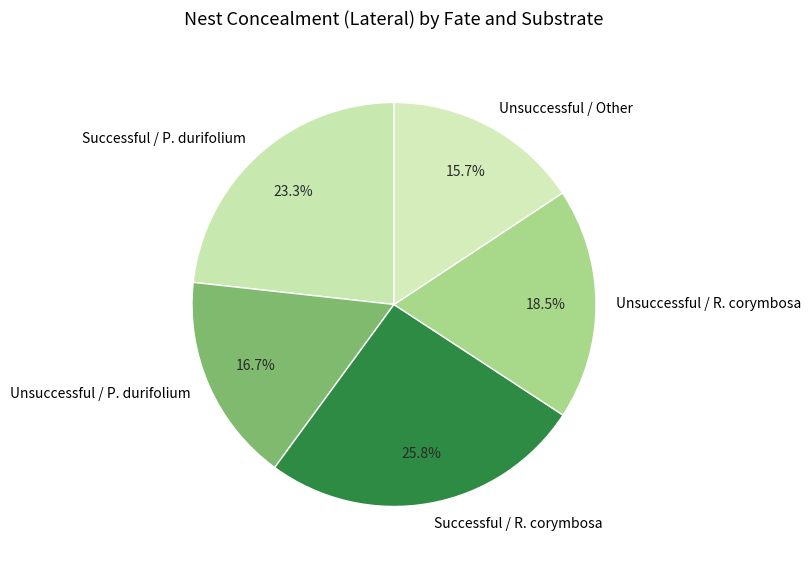

What is the largest slice in the pie chart?

Successful / R. corymbosa